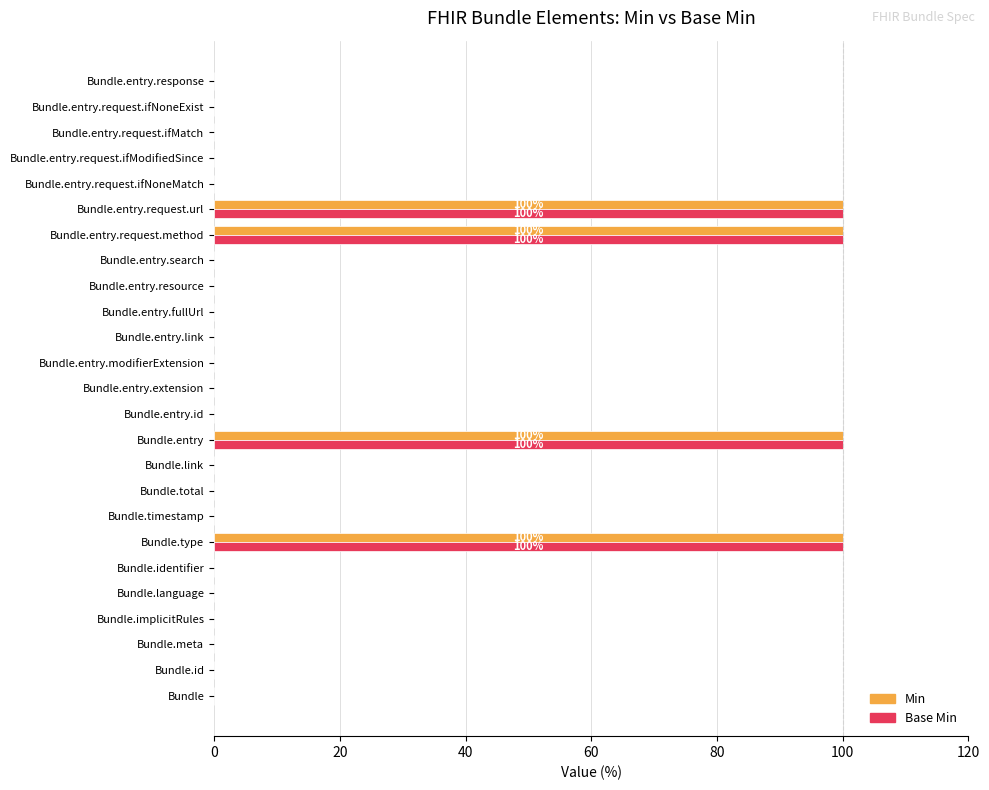

What is the maximum value for Min?

100